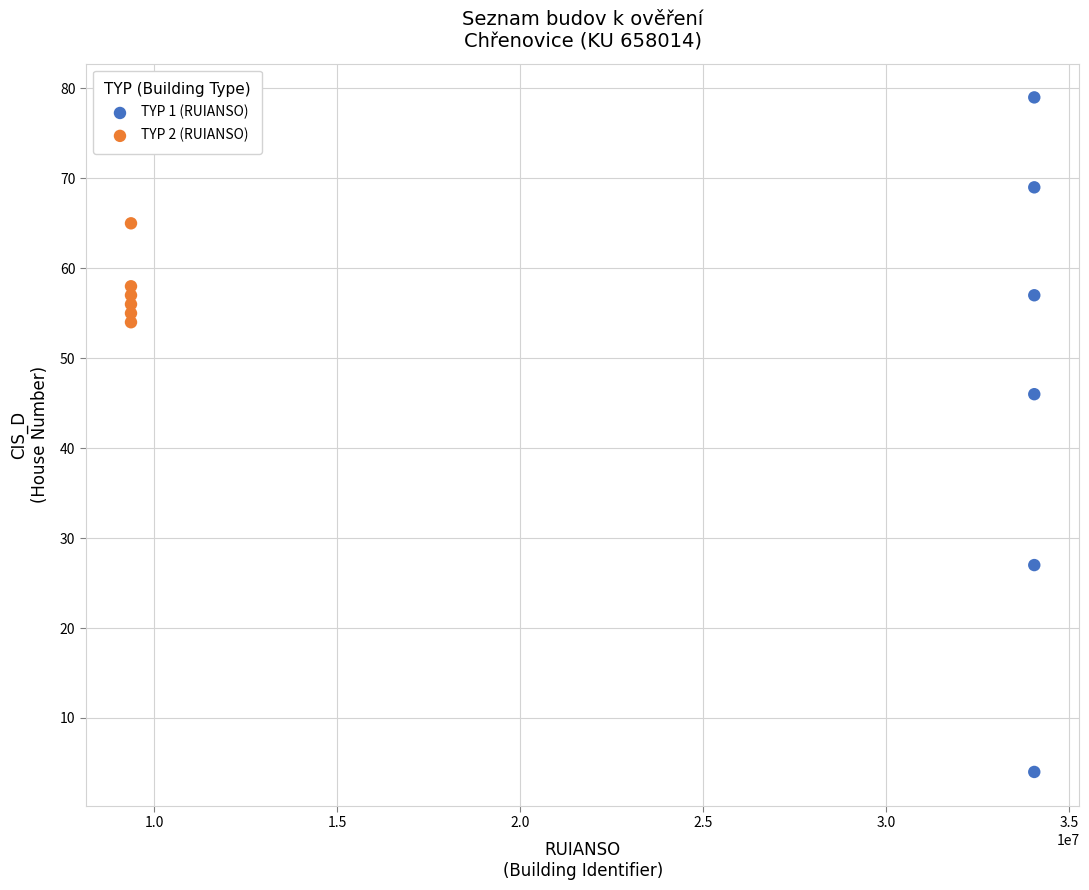

Which series has the largest Y range (max minus min)?

TYP 1 (RUIANSO)